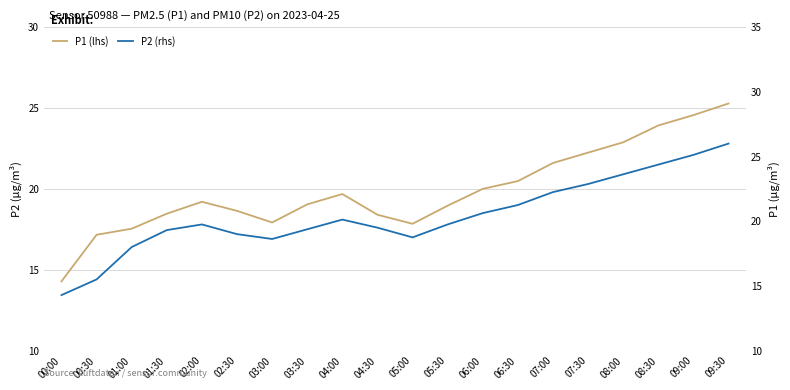

List the series in order of their peak value, lowest first.

P2 (rhs), P1 (lhs)